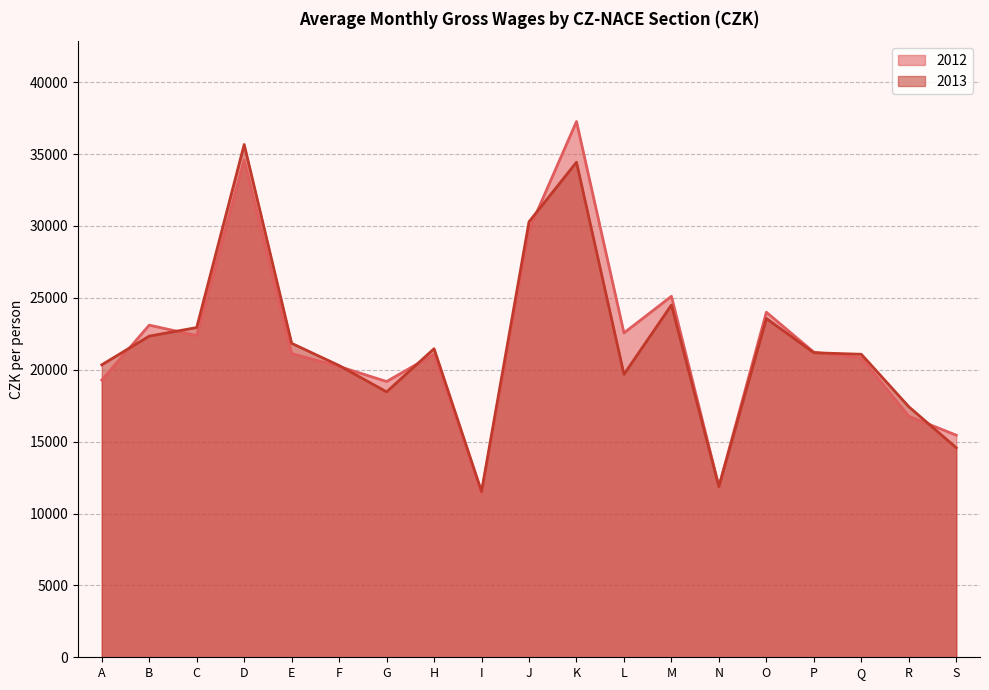

At how many categories does at least one series exceed 24071?

4